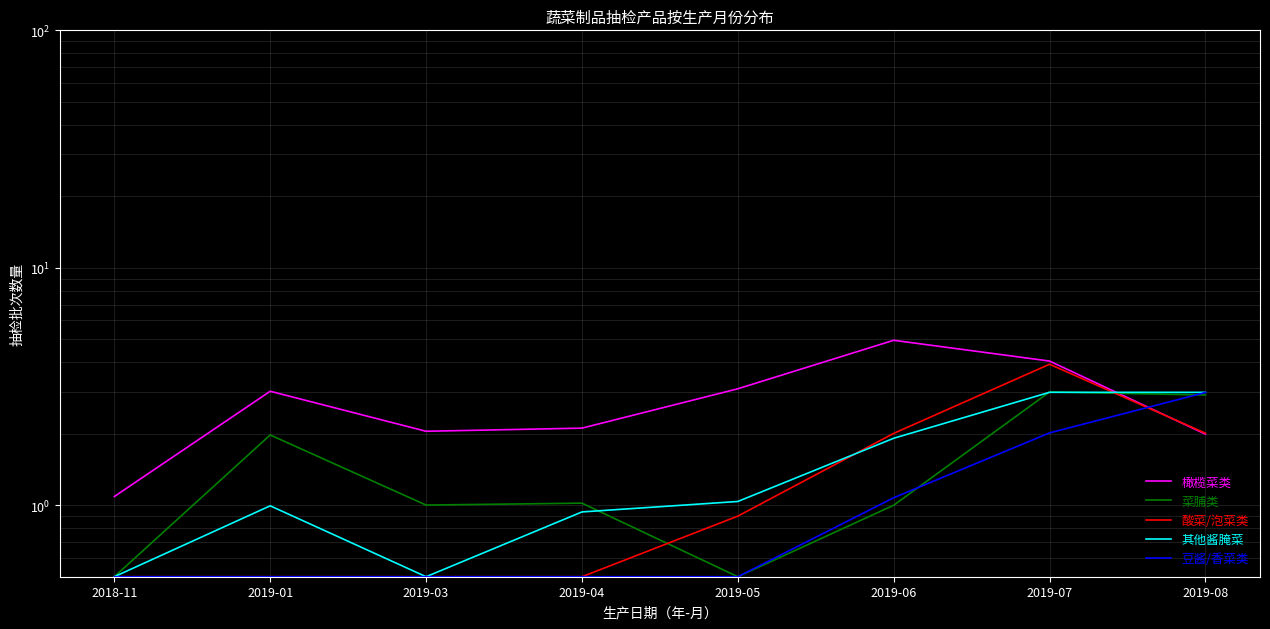

At how many categories does at least one series exceed 1?

8